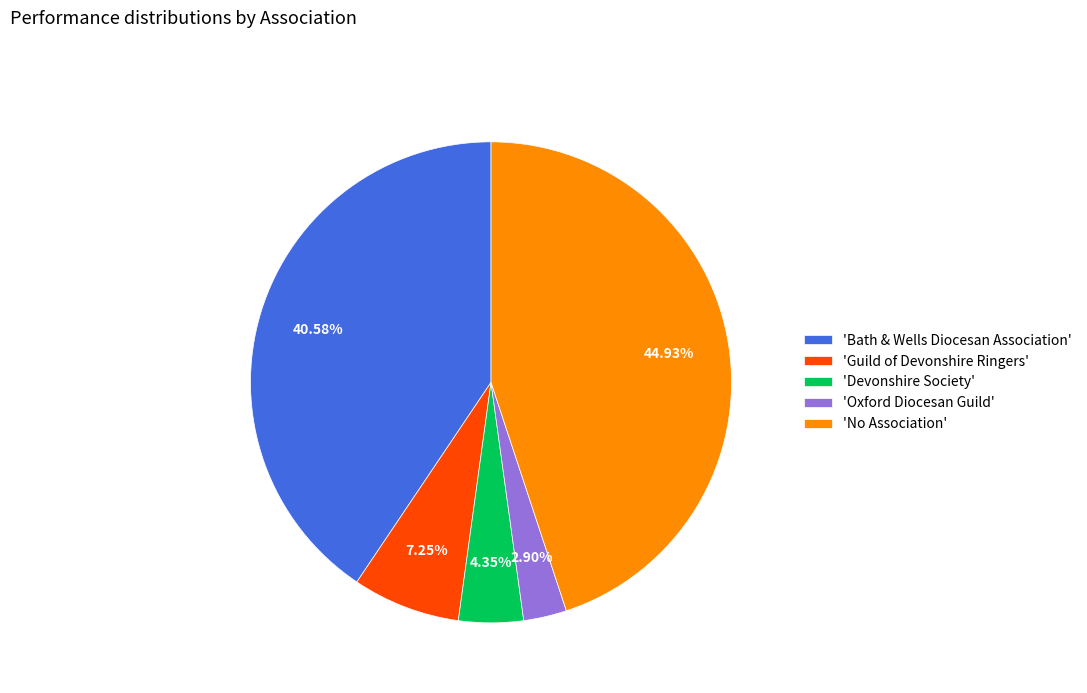

Does any single category account for the majority?

No